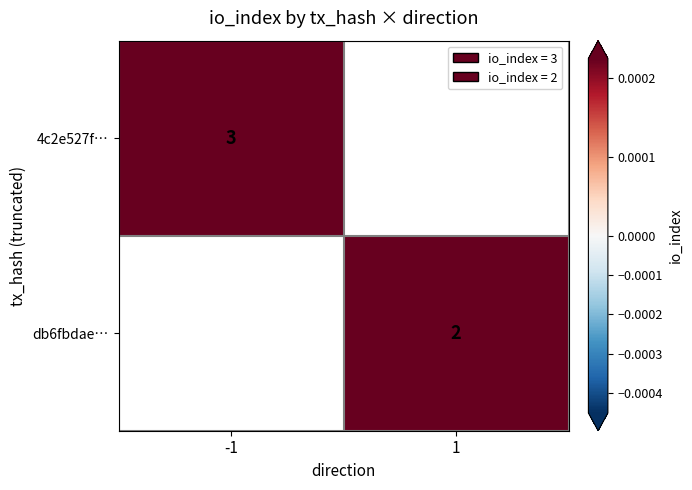

The db6fbdae… series shows 1 at 1. True or false?

False